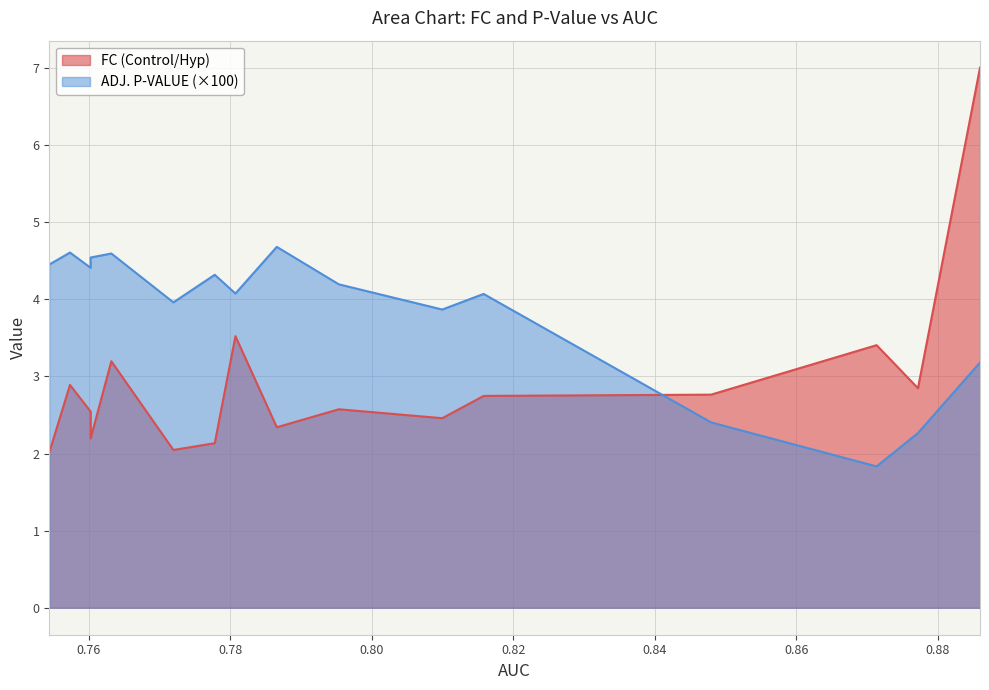

True or false: FC (Control/Hyp) and ADJ. P-VALUE cross at least once.

False